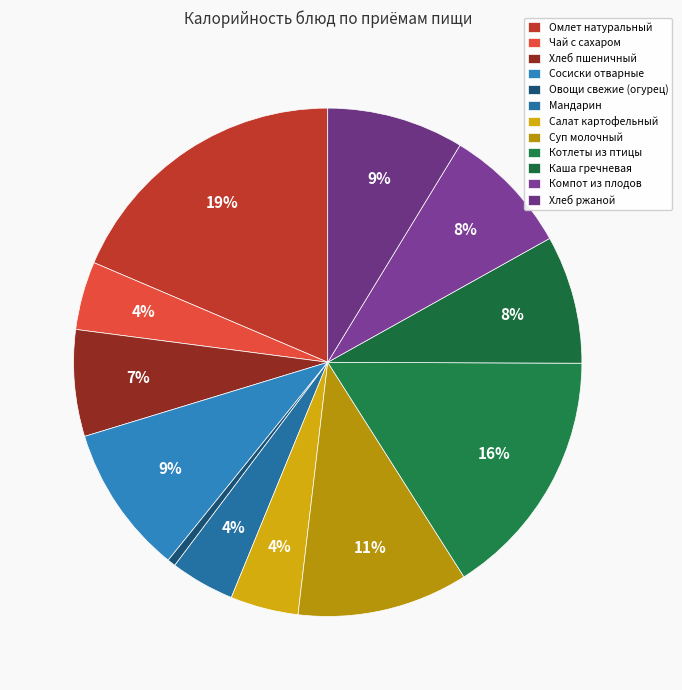

Is it true that Омлет натуральный is 19% of the pie?

True